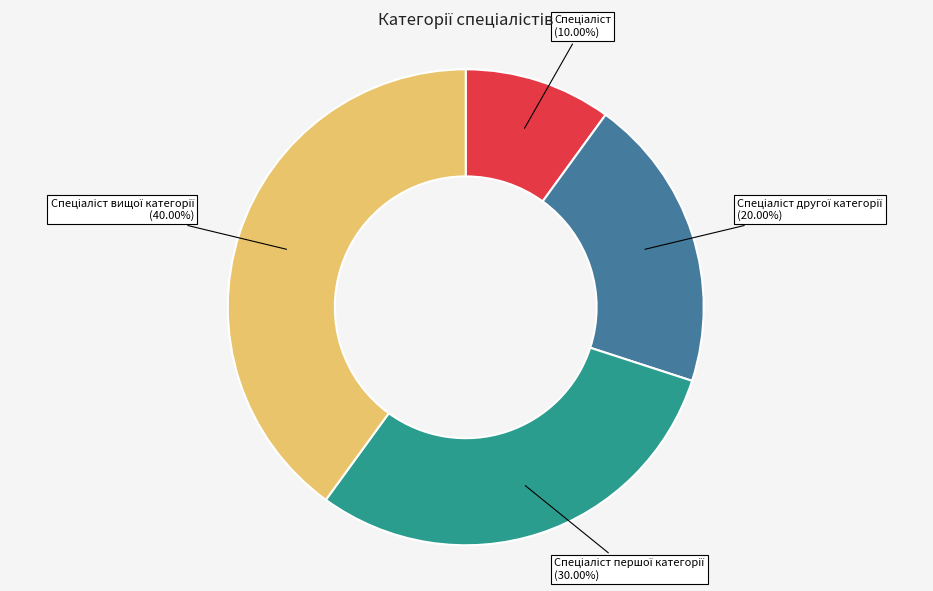

To the nearest percent, what is the difference between the largest and smallest slice percentages?

30%